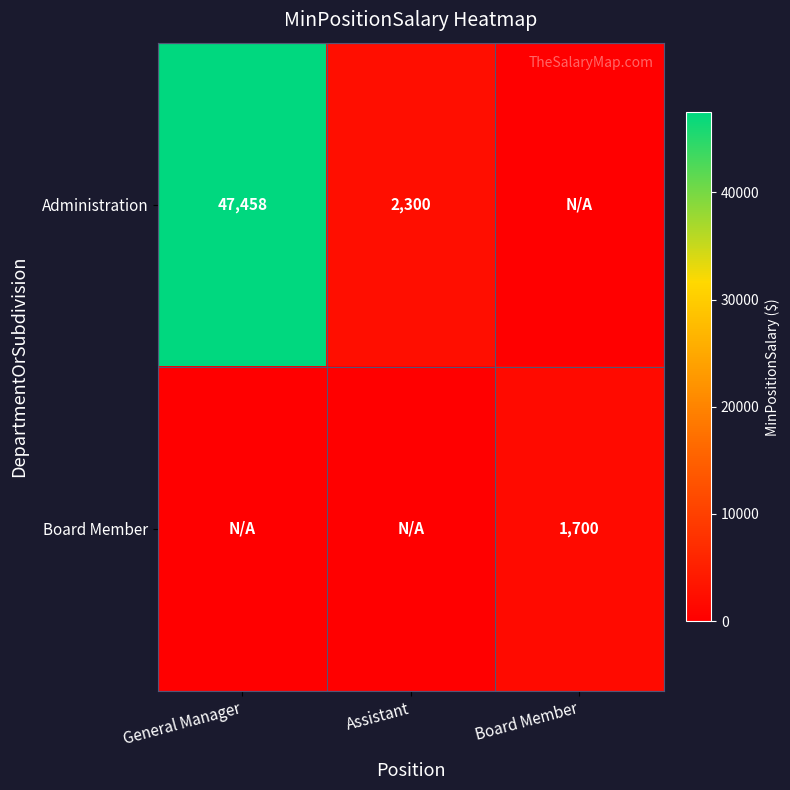

Is it true that Administration equals 81434 at General Manager?

False